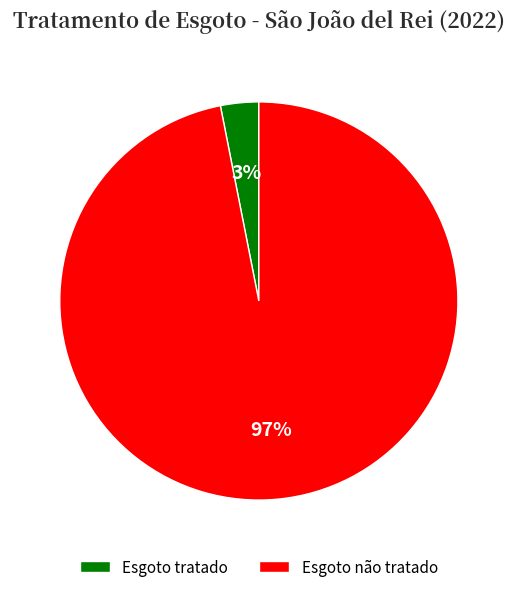

Does Esgoto tratado account for over 50% of the chart?

No